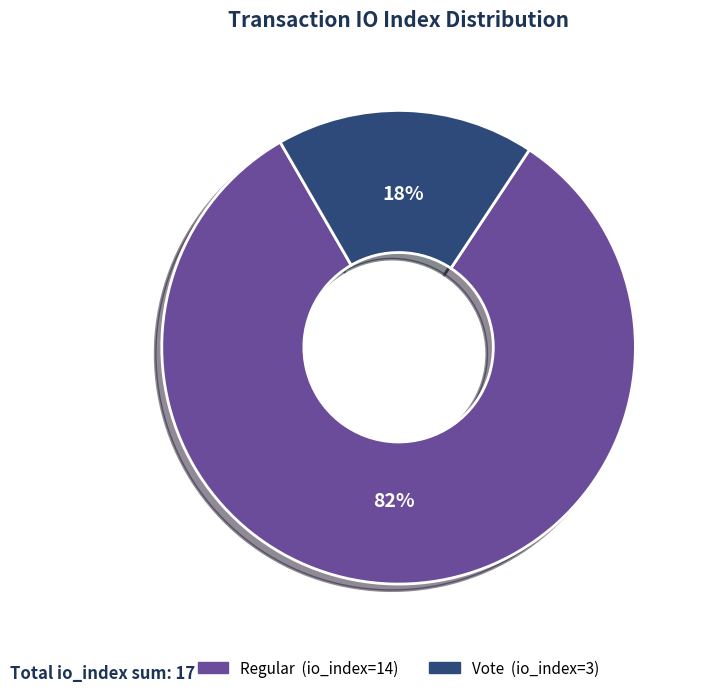

Rank the categories by value from lowest to highest.

Vote (io_index=3), Regular (io_index=14)